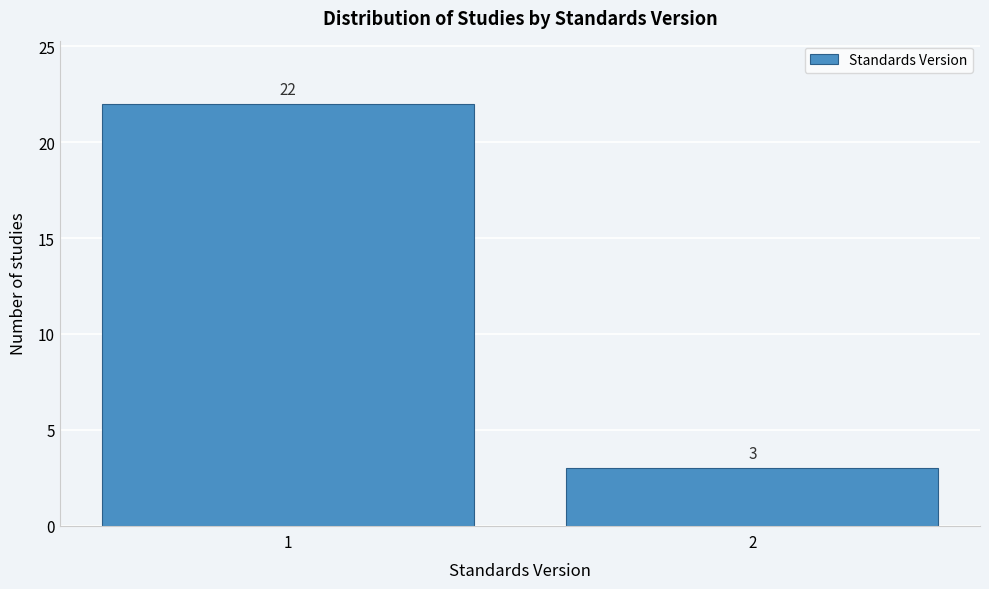

Reading right to left, what are all the values shown in this chart?

2=3	1=22